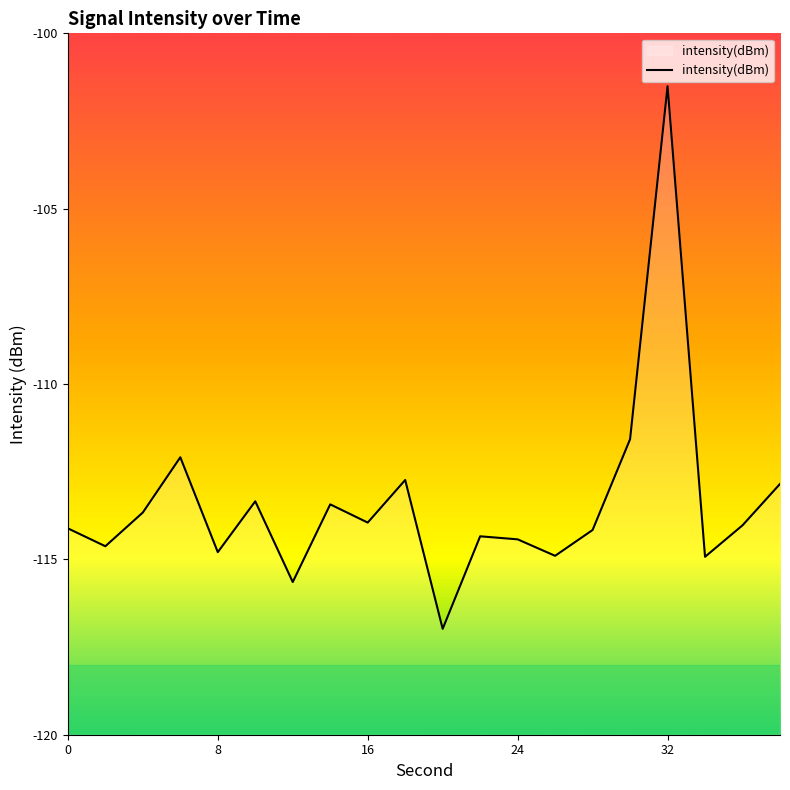

Reading right to left, what are all the values shown in this chart?

-112.8	-114.0	-114.9	-101.5	-111.6	-114.2	-114.9	-114.4	-114.3	-117.0	-112.7	-114.0	-113.4	-115.6	-113.3	-114.8	-112.1	-113.7	-114.6	-114.1